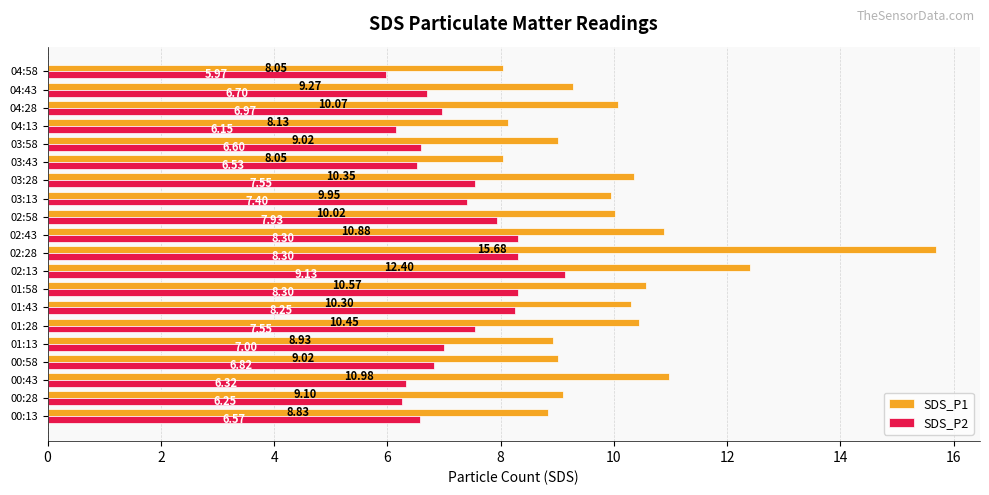

What is the sum of the SDS_P2 values at 00:43 and 04:28?

13.3